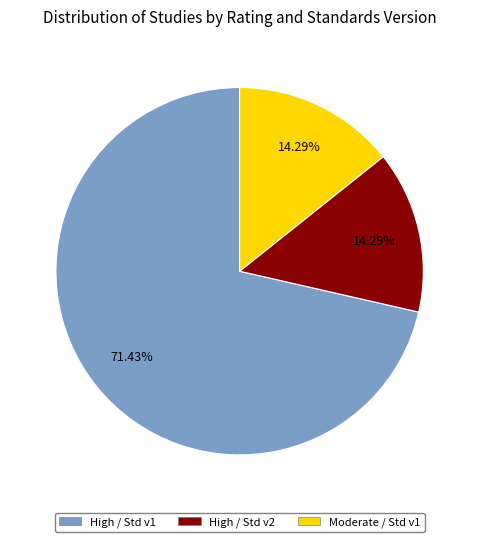

Is there a majority slice in this chart?

Yes